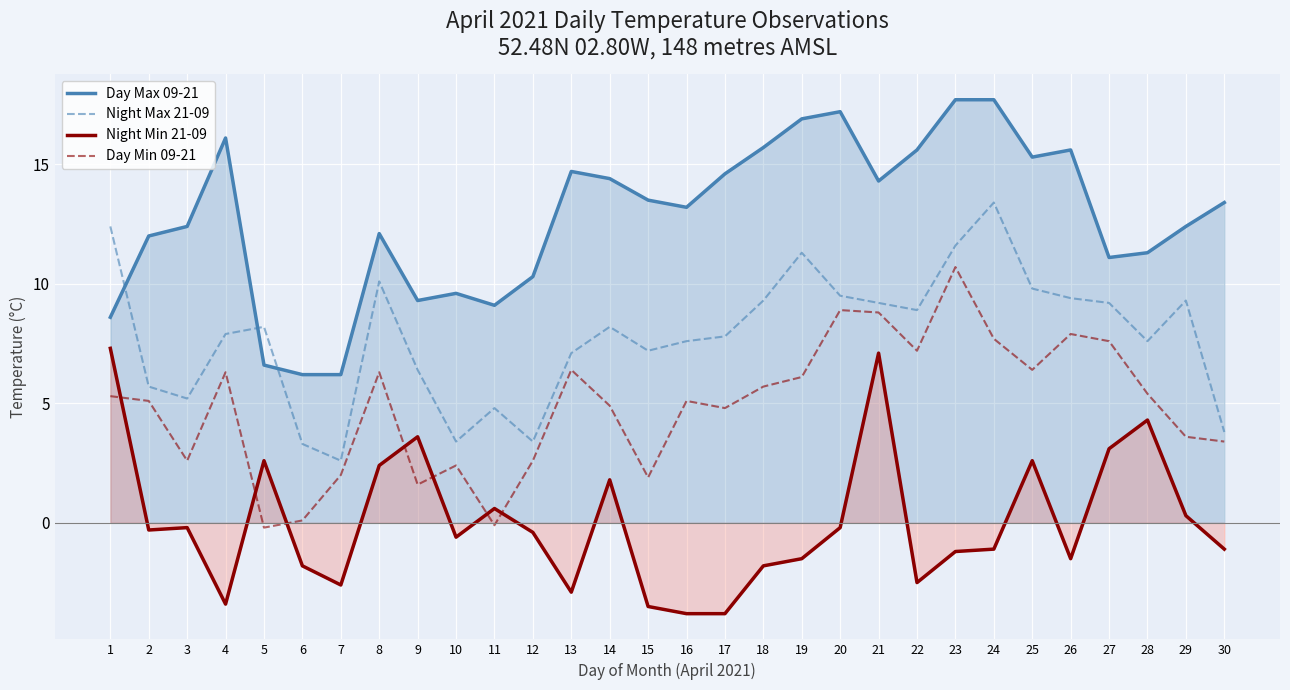

Rank the series by their average value, from lowest to highest.

Night Min 21-09, Day Min 09-21, Night Max 21-09, Day Max 09-21